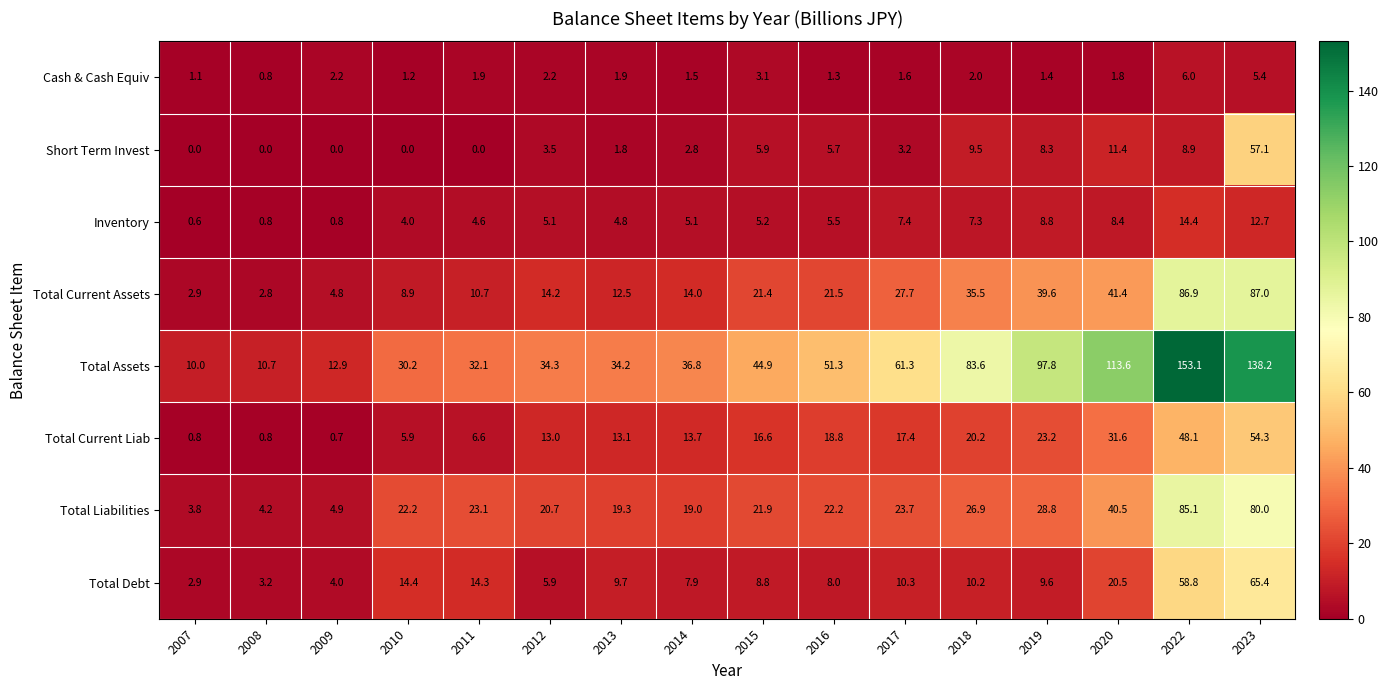

Read the Total Liabilities value at 2013.

19.3